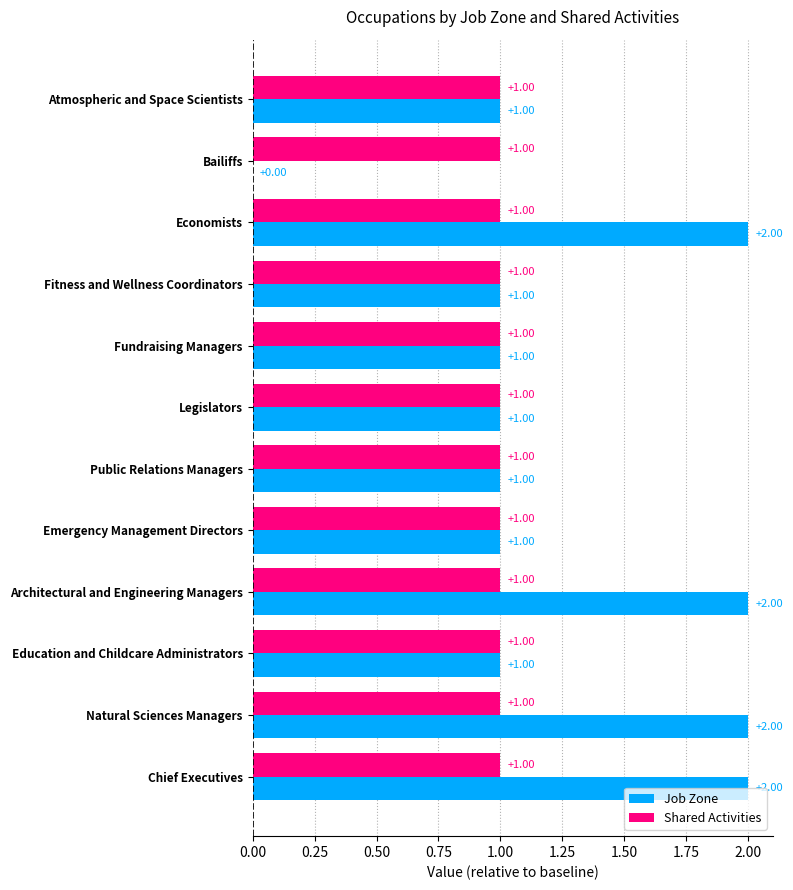

Which series has the largest total across all categories?

Job Zone